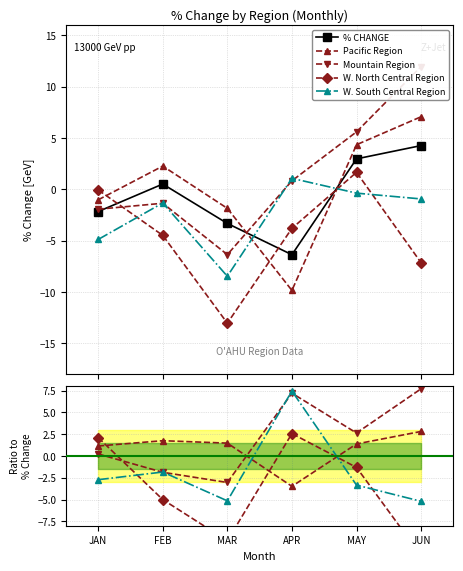

The value of Pacific Region at FEB is 1.2. True or false?

False